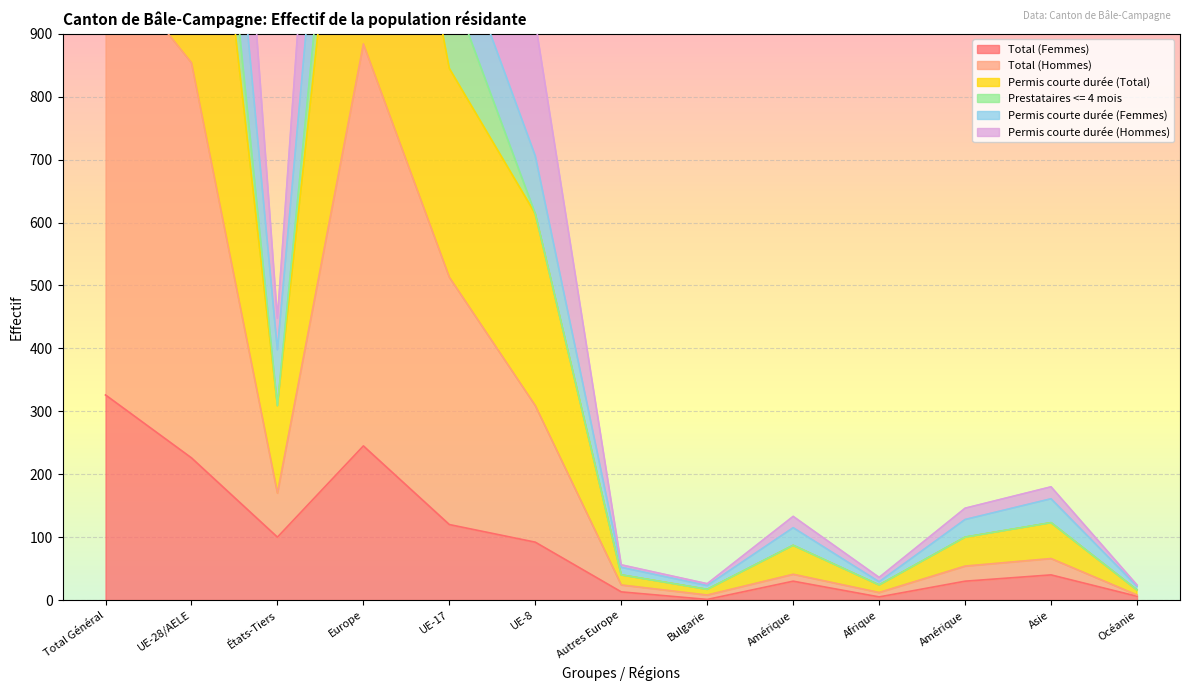

What is the difference between the maximum and minimum values in the Total (Femmes) series?

325